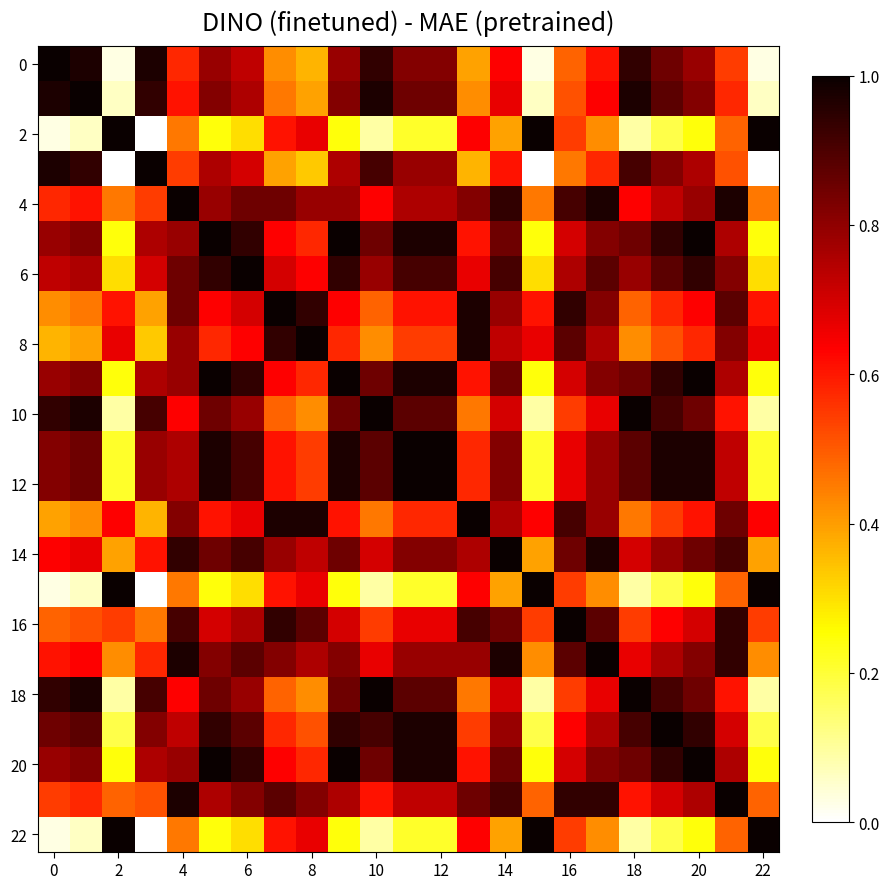

Which series has the widest spread of values?

2